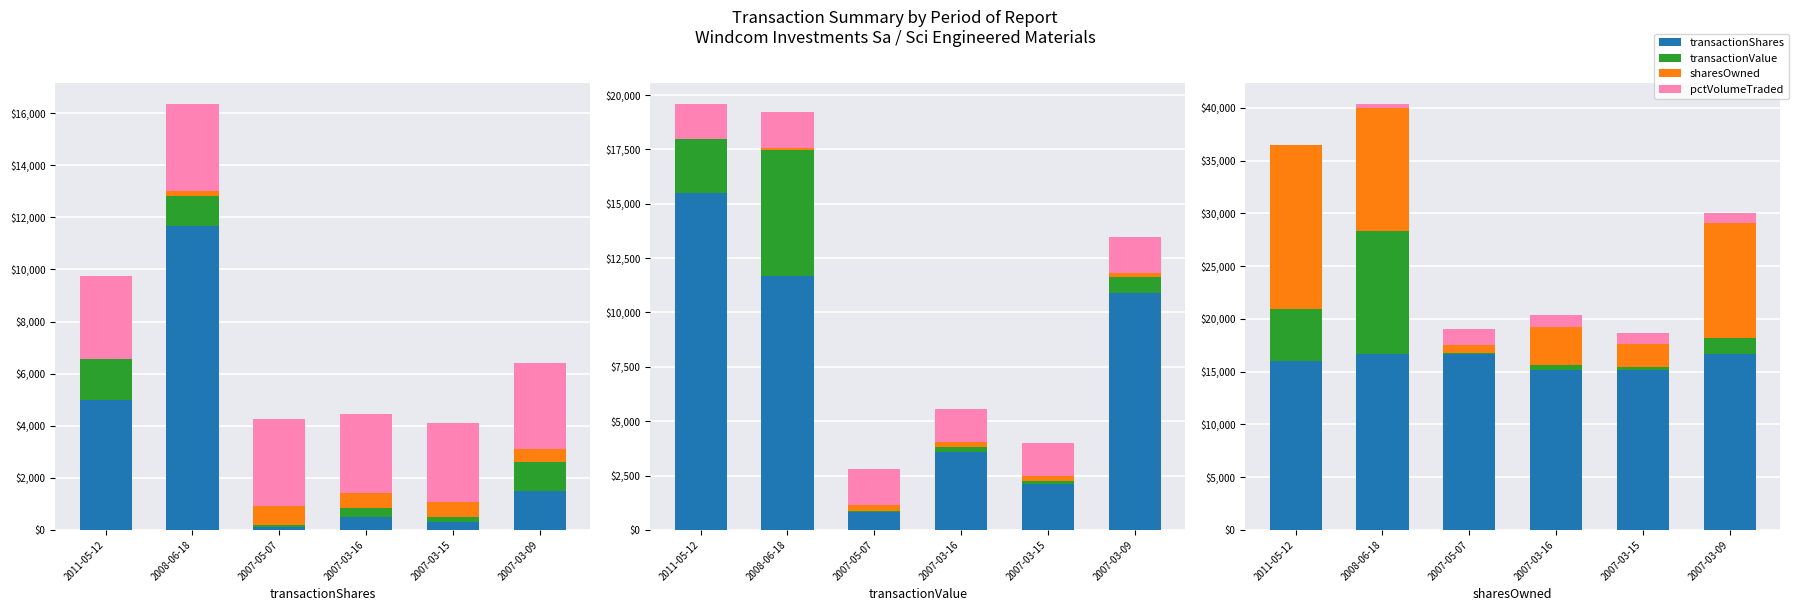

What is the greatest value displayed?

16685.2